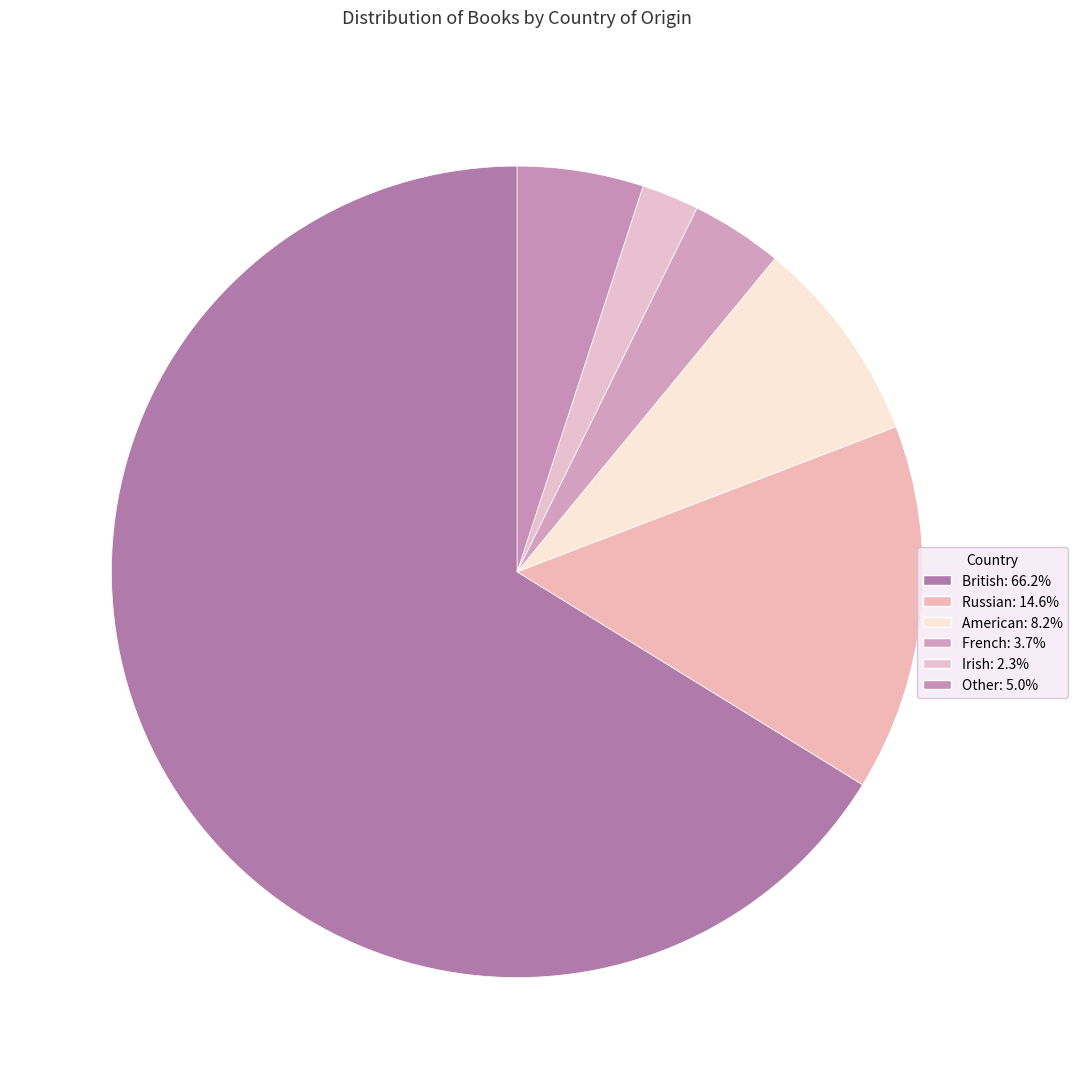

True or false: Russian accounts for 15% of the total.

True